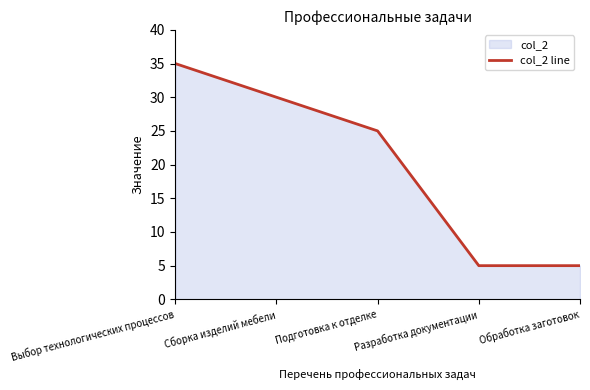

What is the difference between the maximum and minimum values?

30